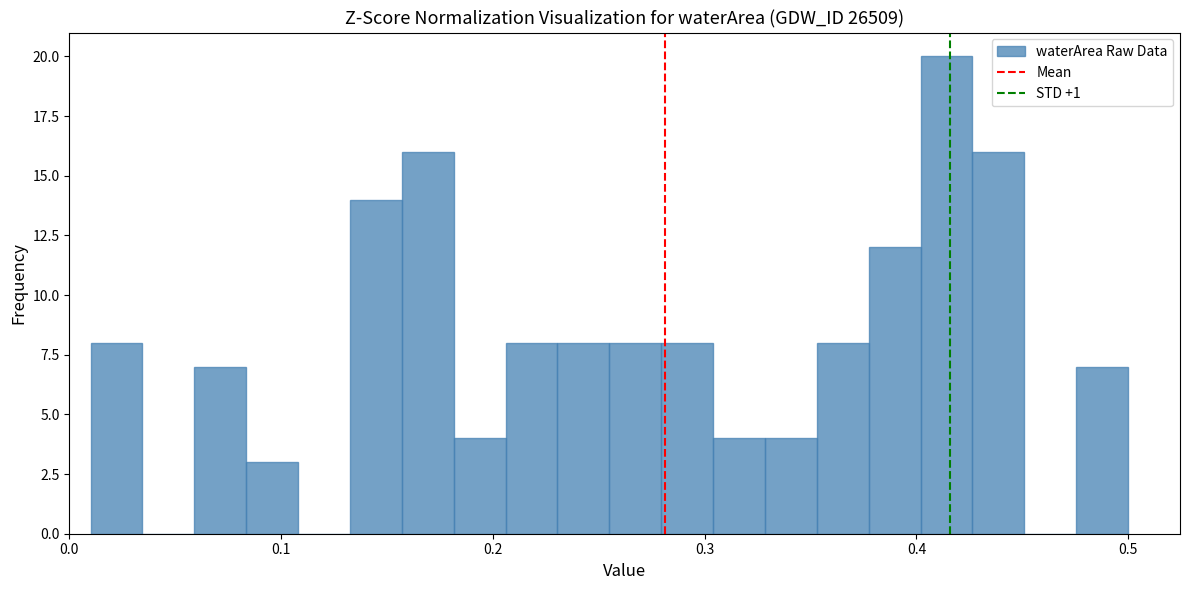

Read against the x-axis, roughly where is the centre of the tallest bar?

0.41